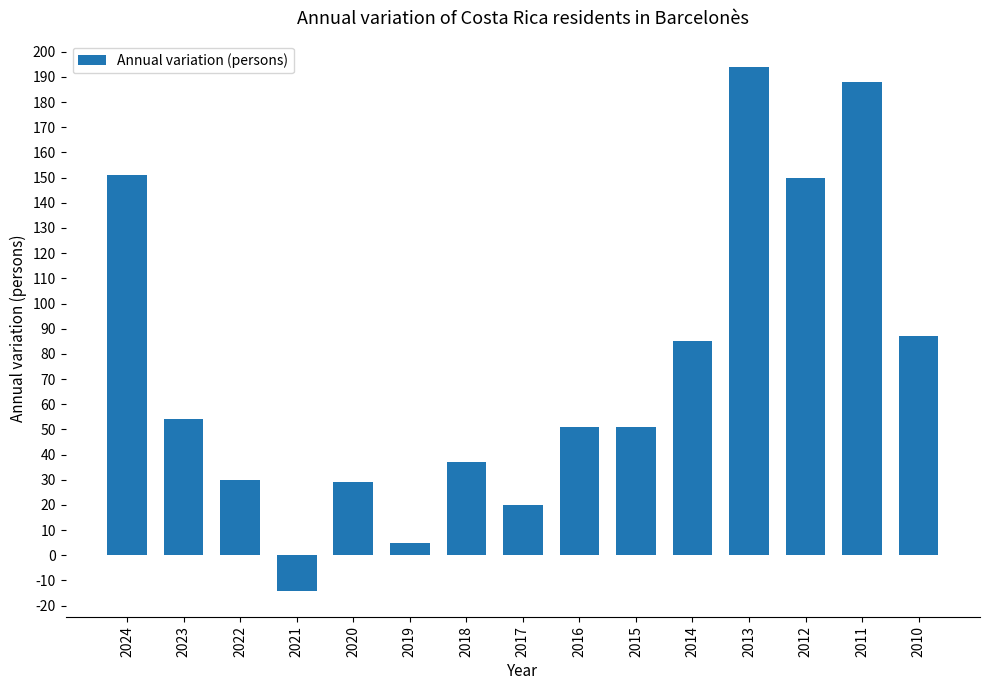

Reading left to right, extract all data points from this chart.

2024=151	2023=54	2022=30	2021=-14	2020=29	2019=5	2018=37	2017=20	2016=51	2015=51	2014=85	2013=194	2012=150	2011=188	2010=87